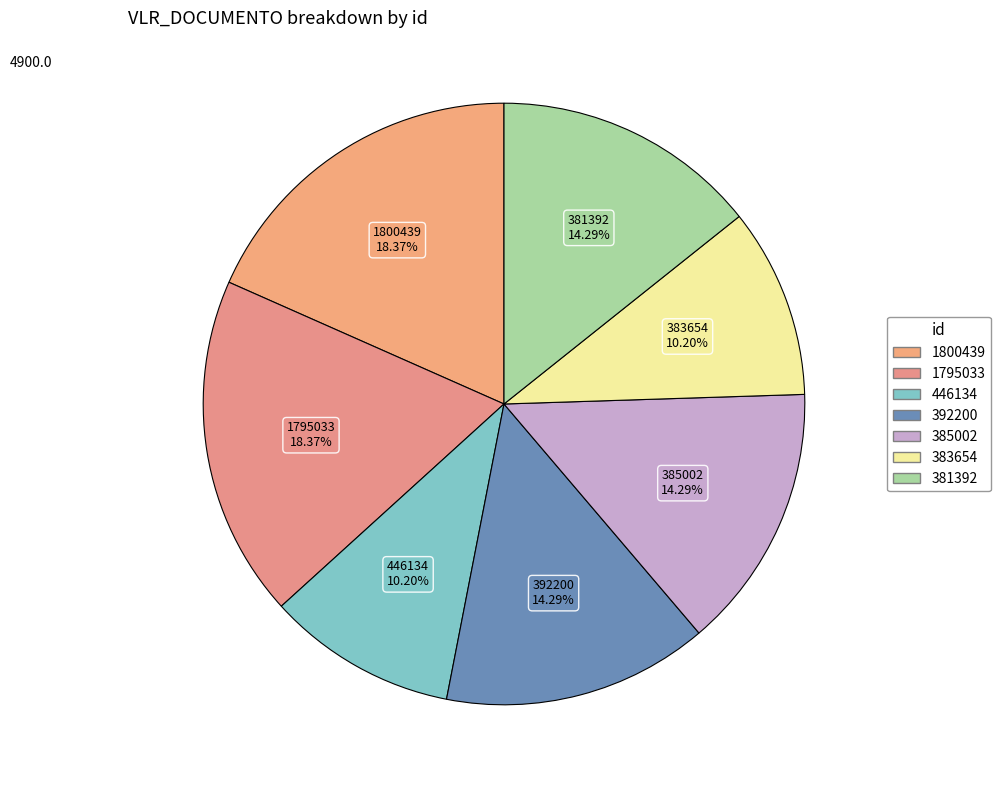

Is there a majority slice in this chart?

No